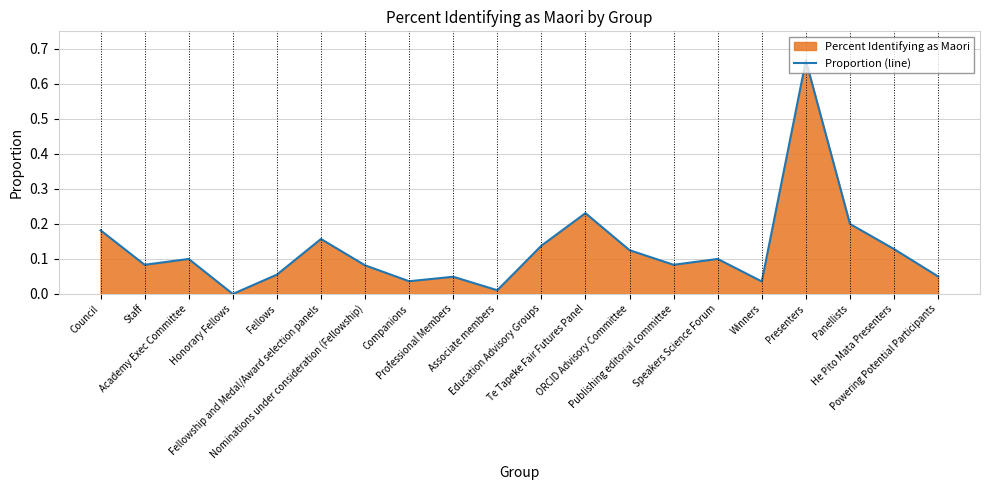

True or false: the data shows 0.0 at Speakers Science Forum.

False